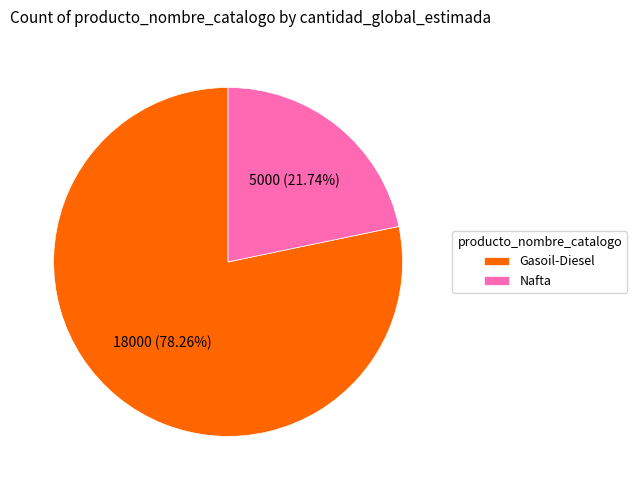

The Nafta slice represents 22% of the pie. True or false?

True